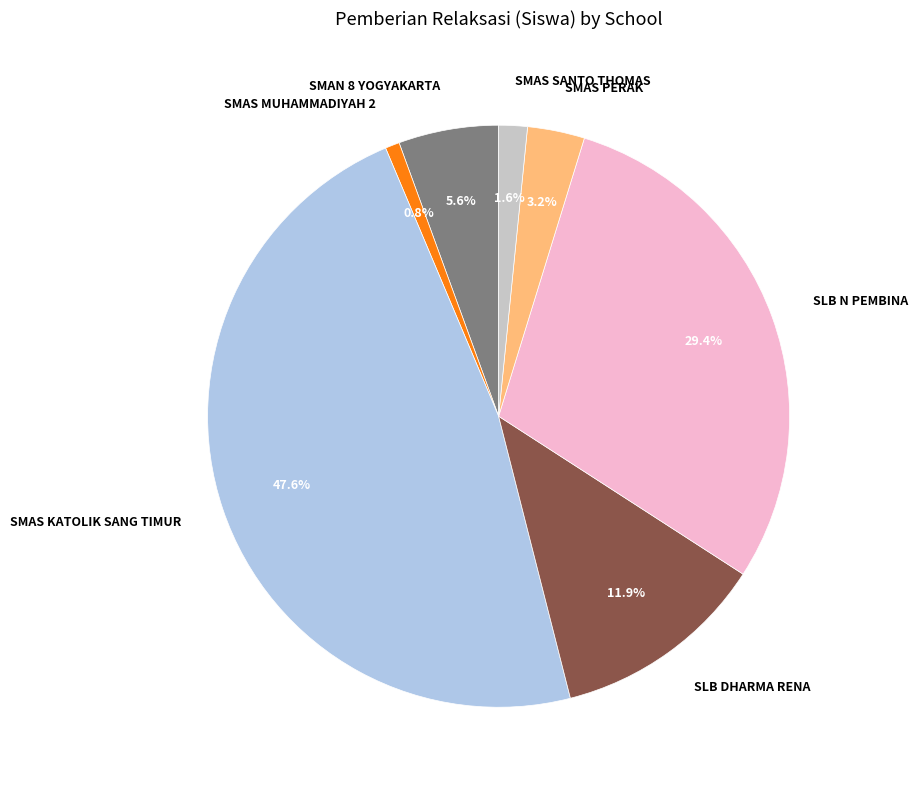

To the nearest percent, what portion does SMAN 8 YOGYAKARTA represent?

6%